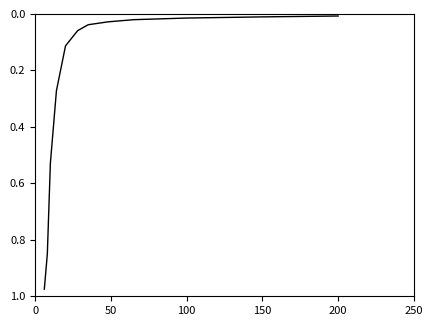

What is the maximum value shown in the chart?

1.0